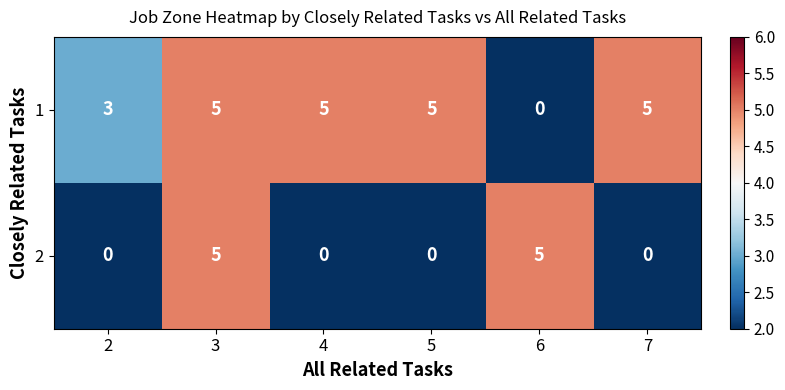

What is the sum of all 1 values?

23